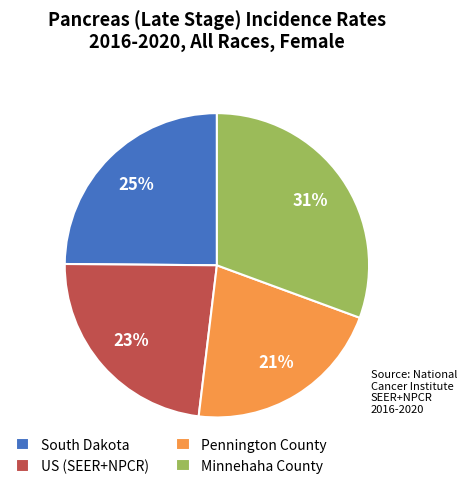

Is there a majority slice in this chart?

No